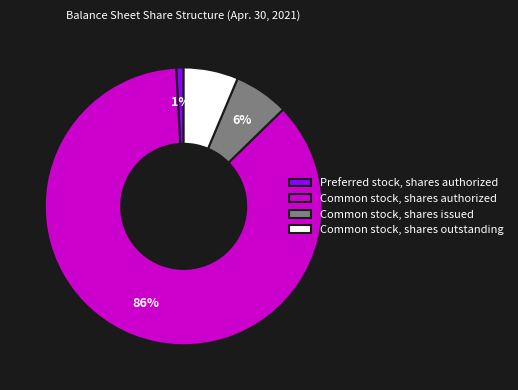

Is Common stock, shares issued the majority of the pie?

No